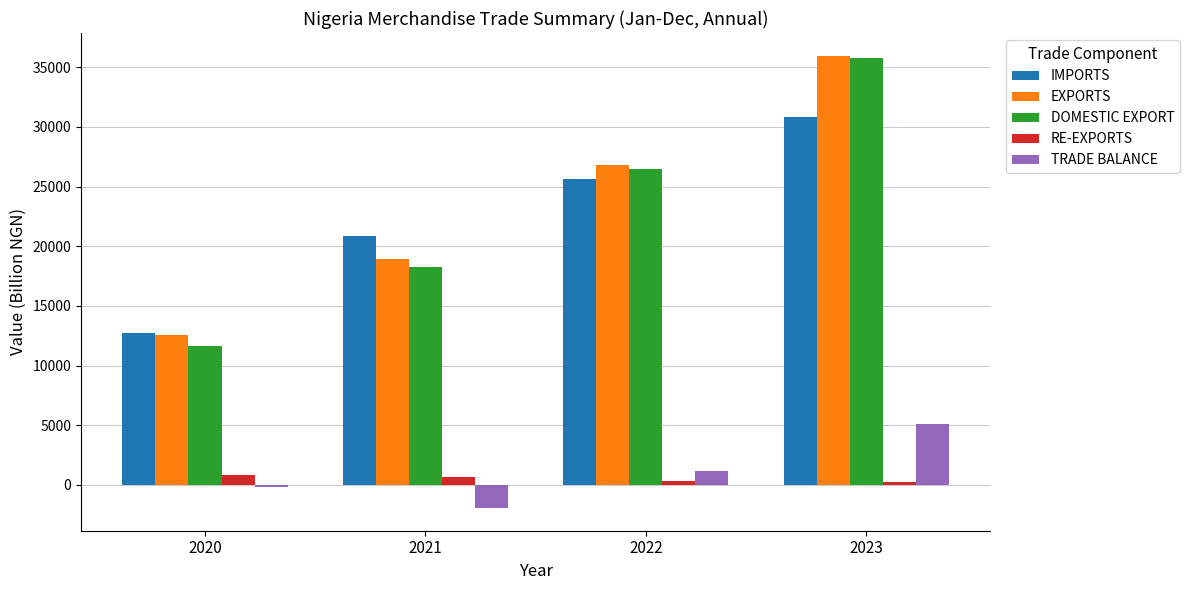

True or false: EXPORTS has a value of 6147.6 at 2020.

False